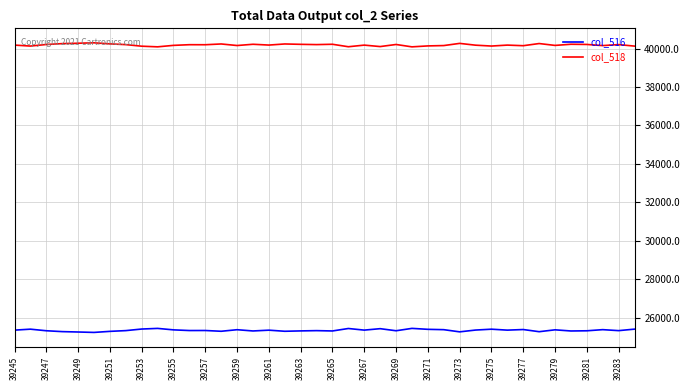

At how many categories does at least one series exceed 30042?

40